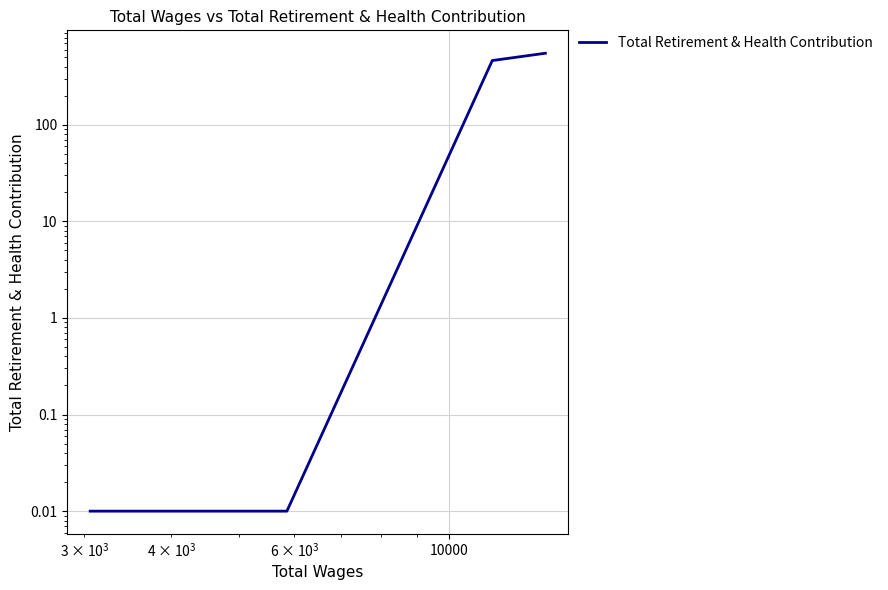

True or false: the data has more than 0 interior local peaks.

False